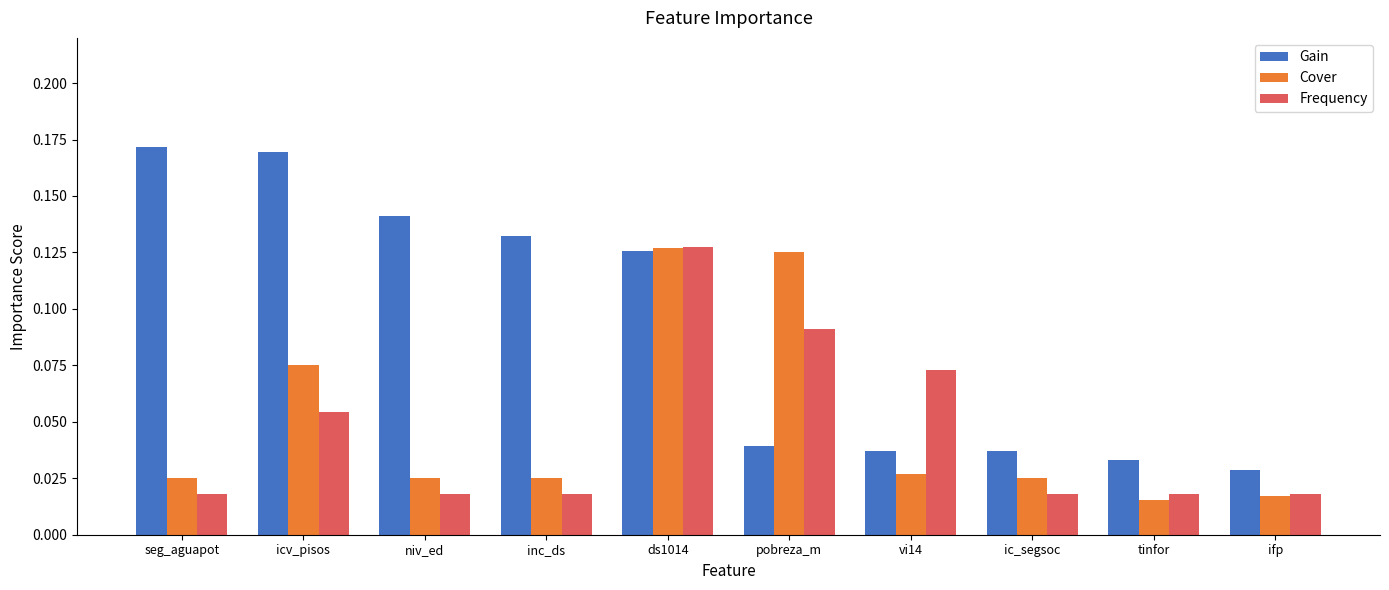

Which series has the widest spread of values?

Gain